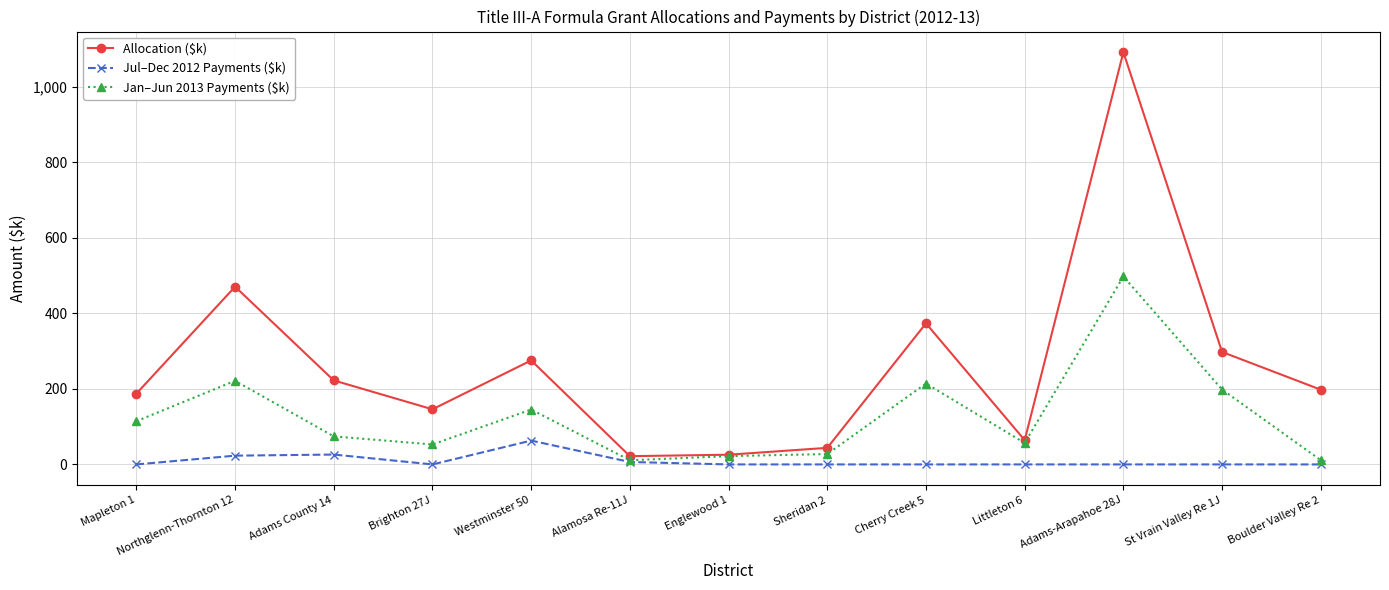

At which category does Allocation ($k) reach its first local valley?

Brighton 27J